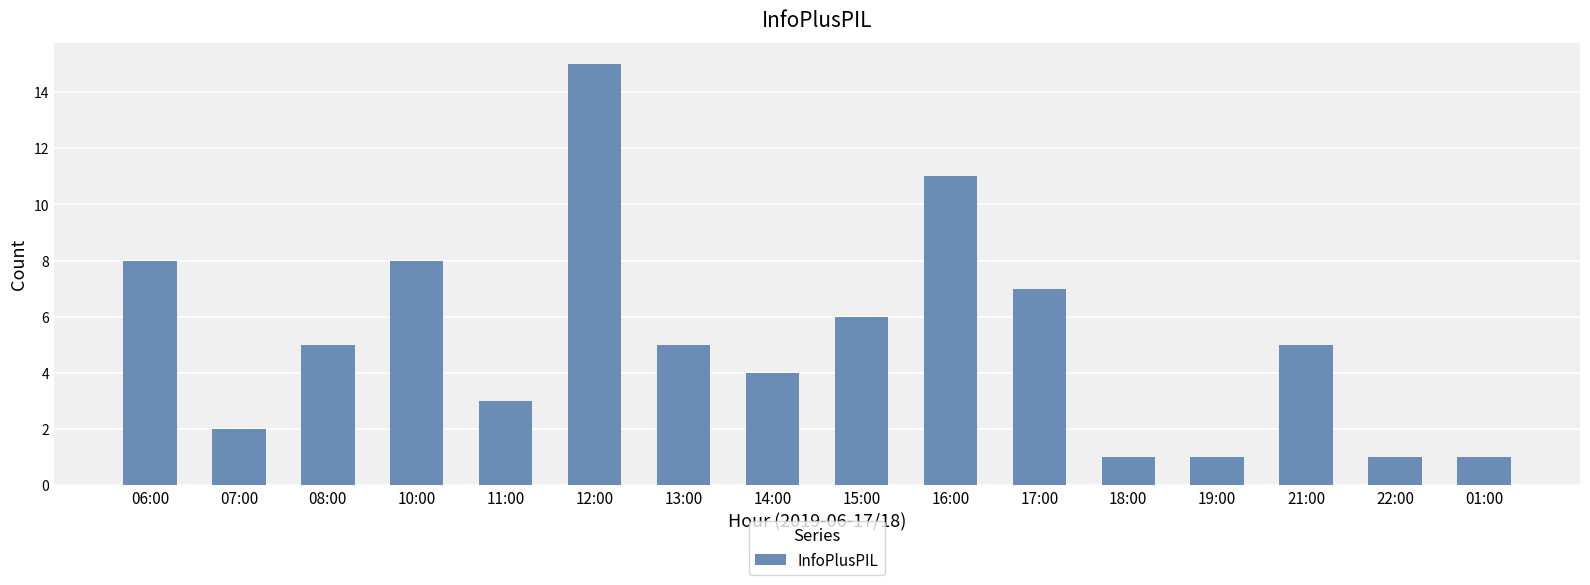

Between 07:00 and 08:00, which is larger?

08:00